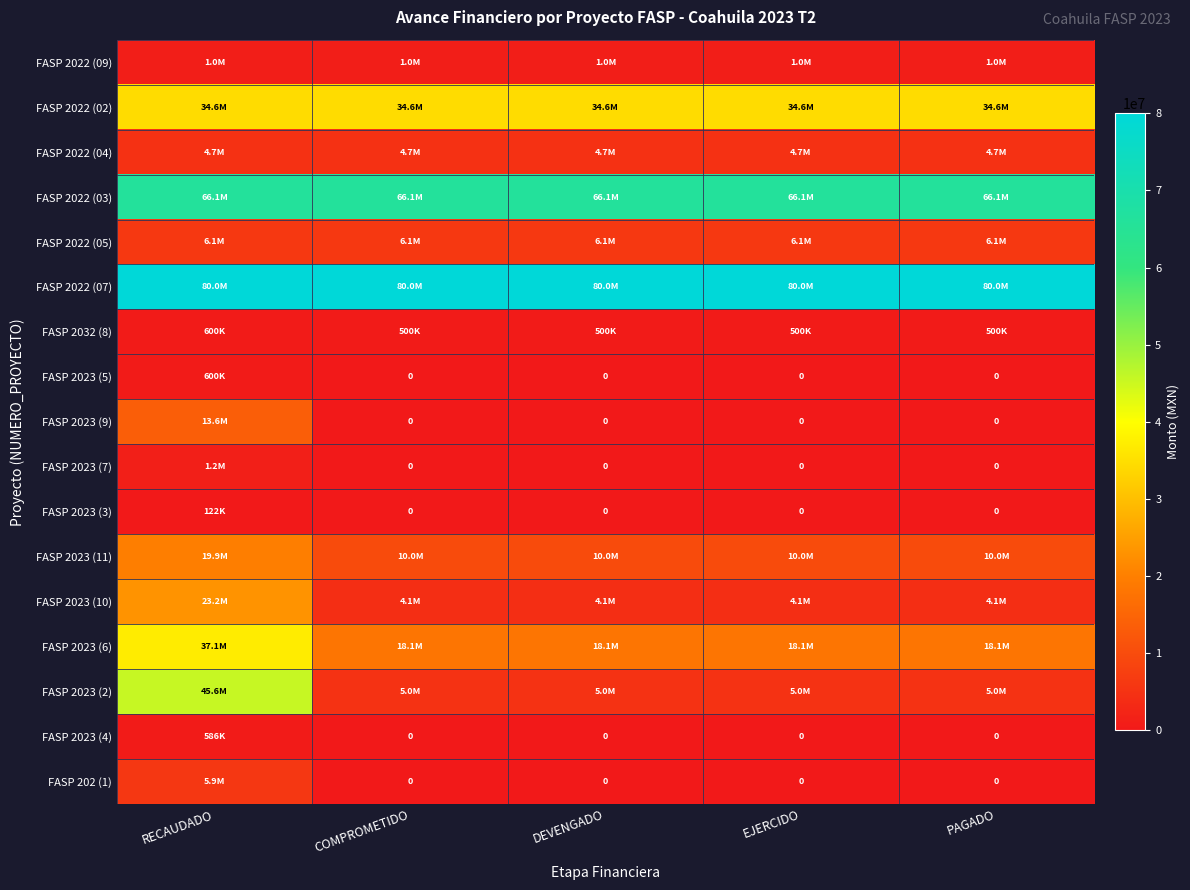

Is the value of FASP 2023 (5) at DEVENGADO greater than the value of FASP 2022 (07) at COMPROMETIDO?

No